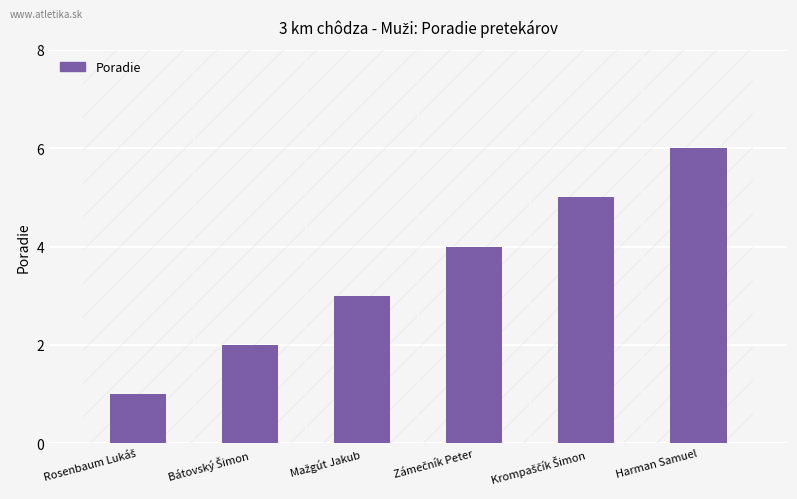

The value at Rosenbaum Lukáš is 1. True or false?

True